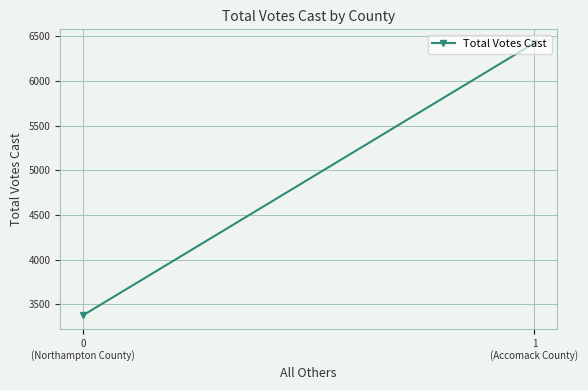

The chart shows a value of 3377 at 0
(Northampton County). True or false?

True